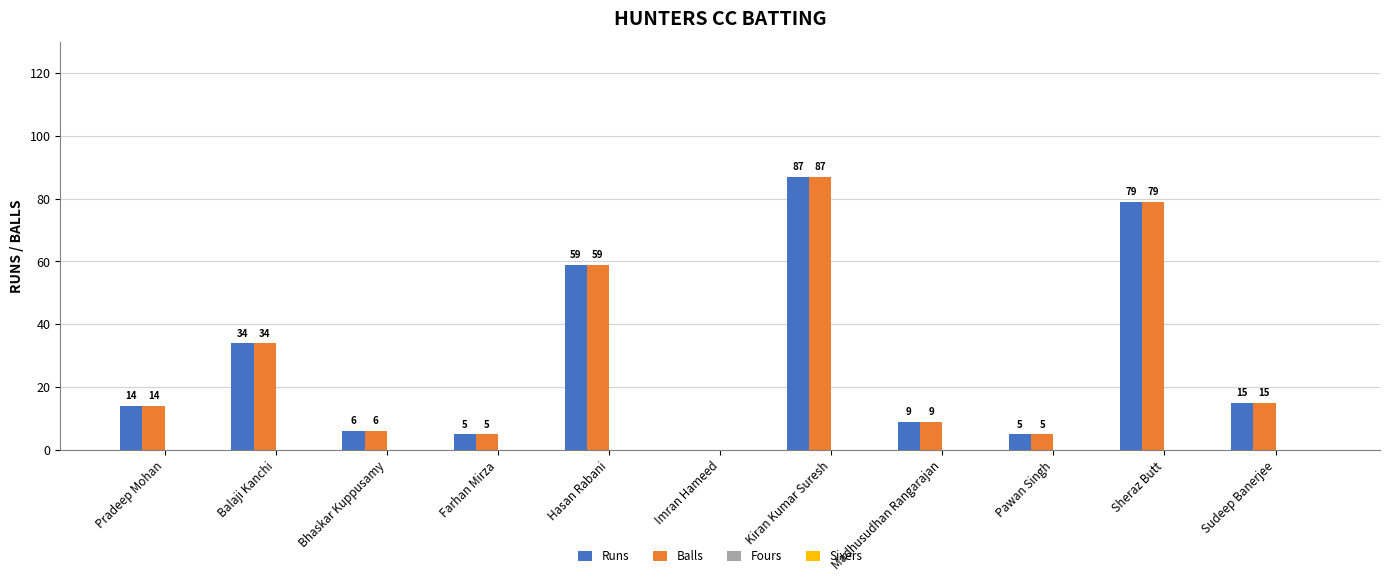

Where is Runs nearest to the value 43?

Balaji Kanchi